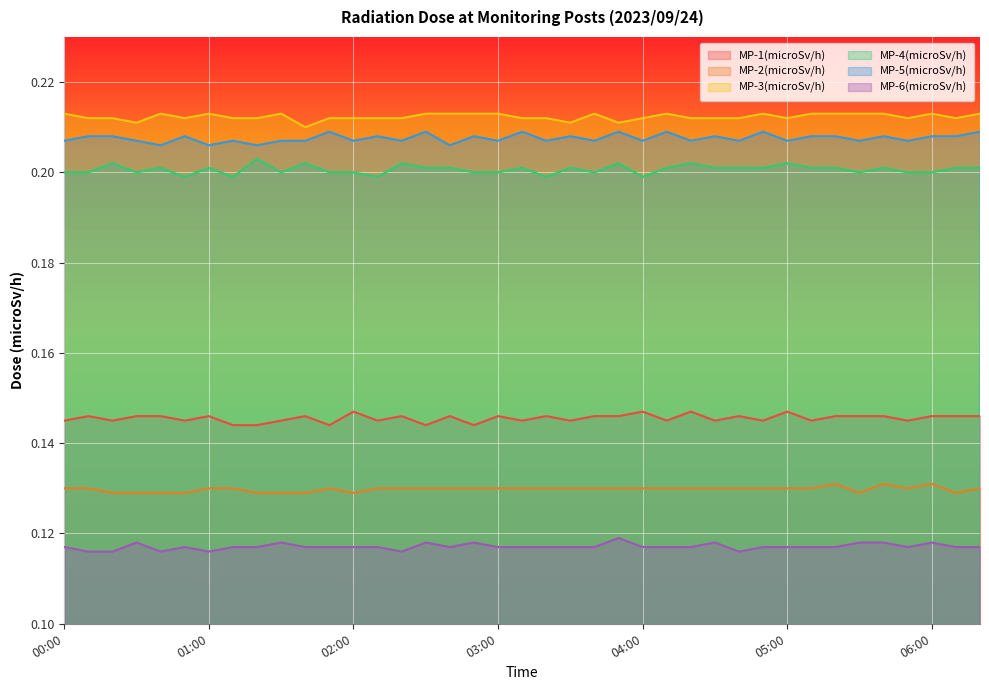

What position from the right is 02:00?

27